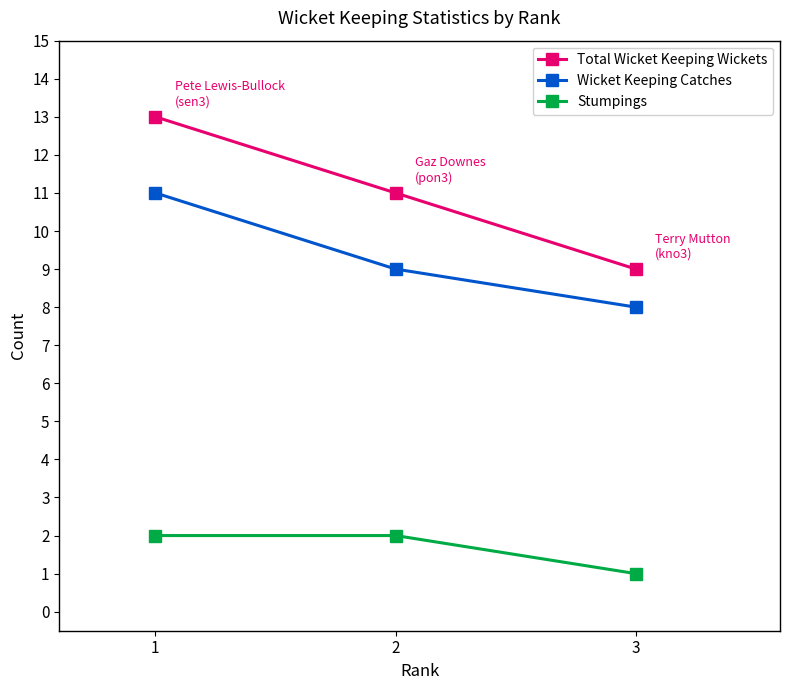

The value of Total Wicket Keeping Wickets at 2 is 11. True or false?

True